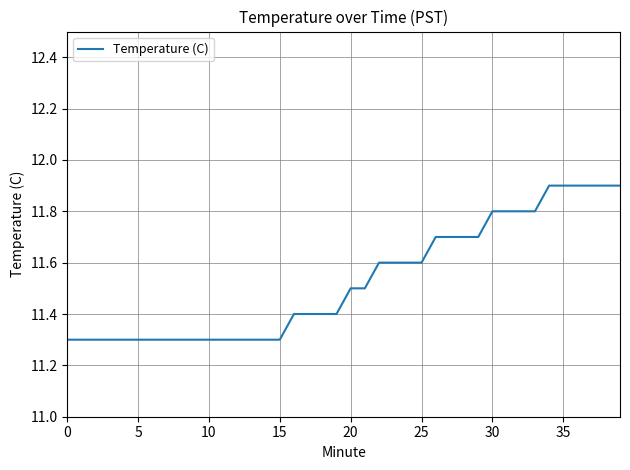

What is the greatest value displayed?

11.9